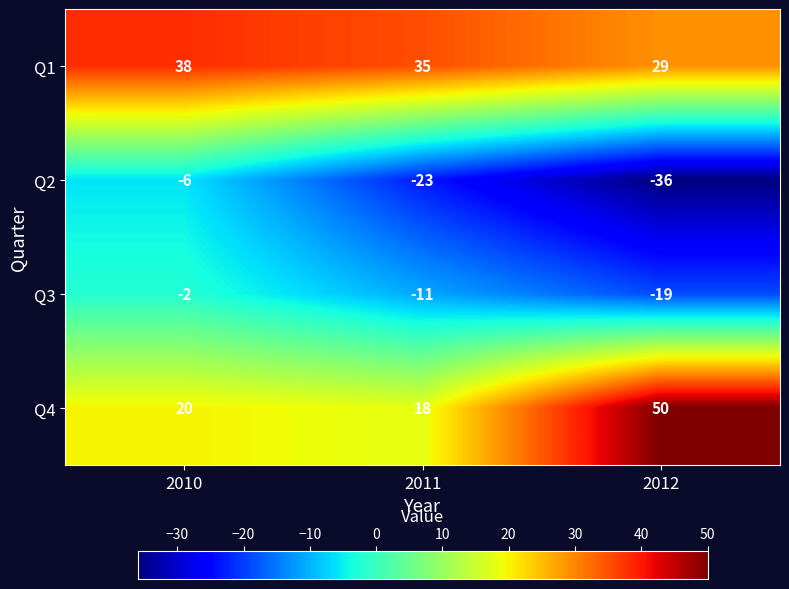

Which category has the lowest value across all series?

2012